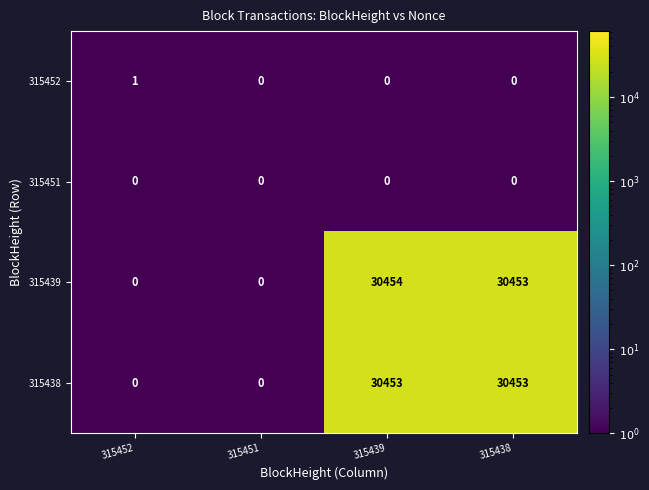

At which label is 315439 closest to 15227?

315438